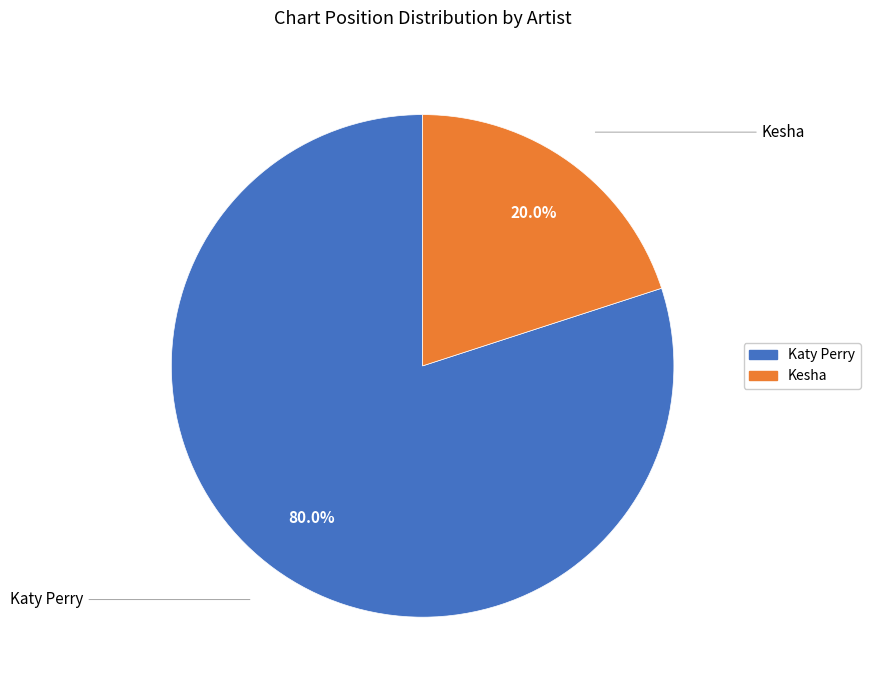

How many segments does this pie chart have?

2